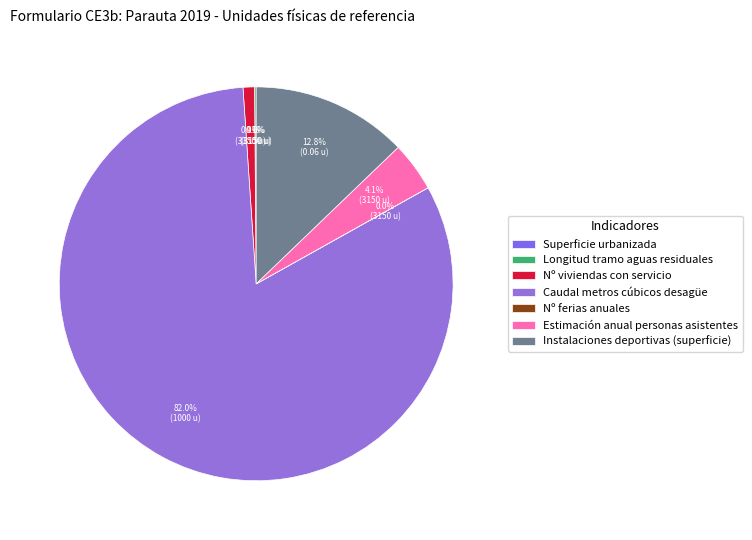

Which category accounts for the majority?

Caudal metros cúbicos desagüe